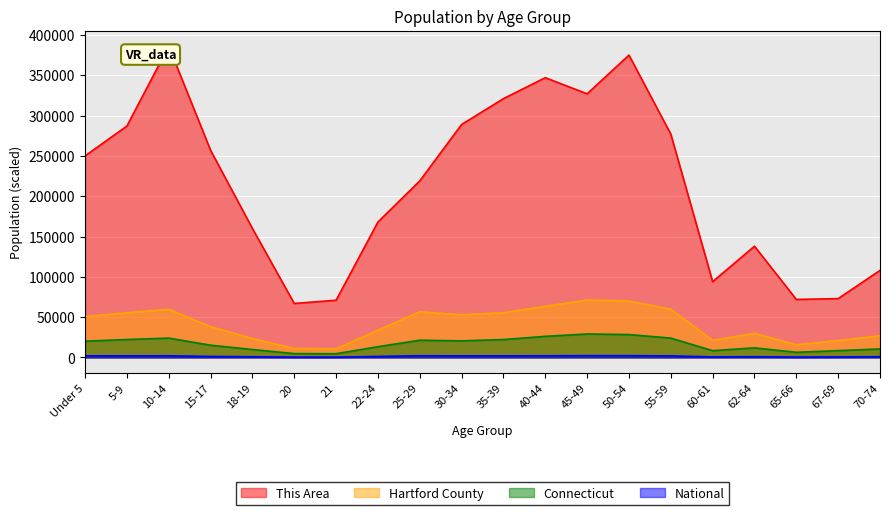

True or false: Connecticut has a value of 11893.9 at 62-64.

True